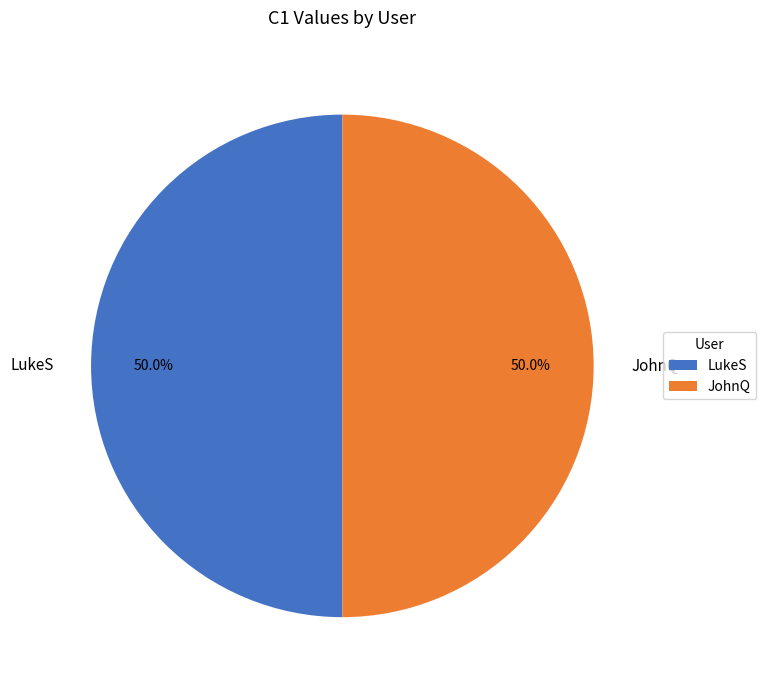

What is the ratio of the value at JohnQ to the value at LukeS?

1.0